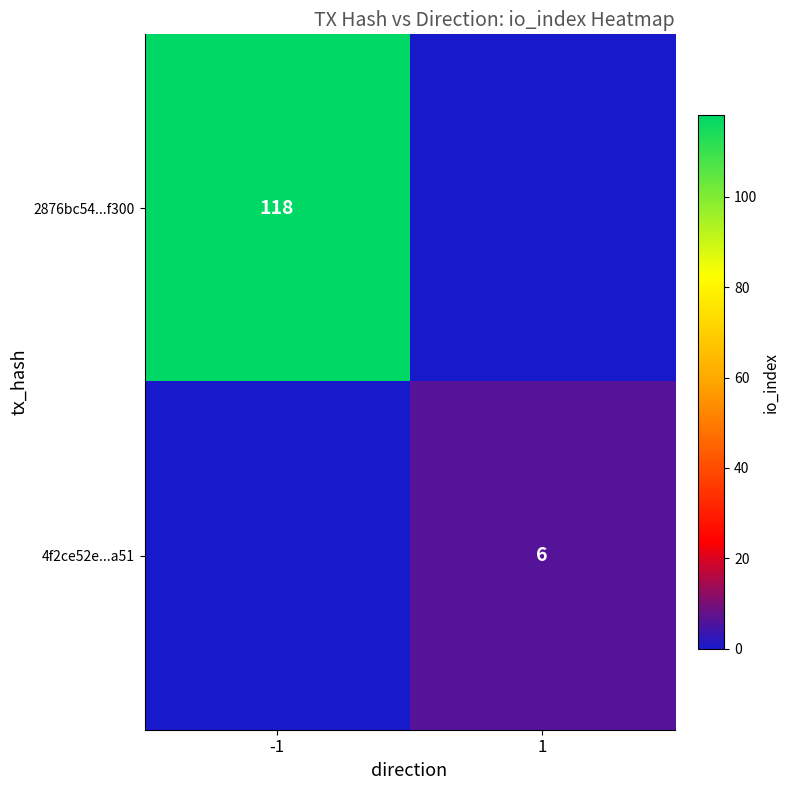

The 4f2ce52e...a51 series shows 6 at 1. True or false?

True